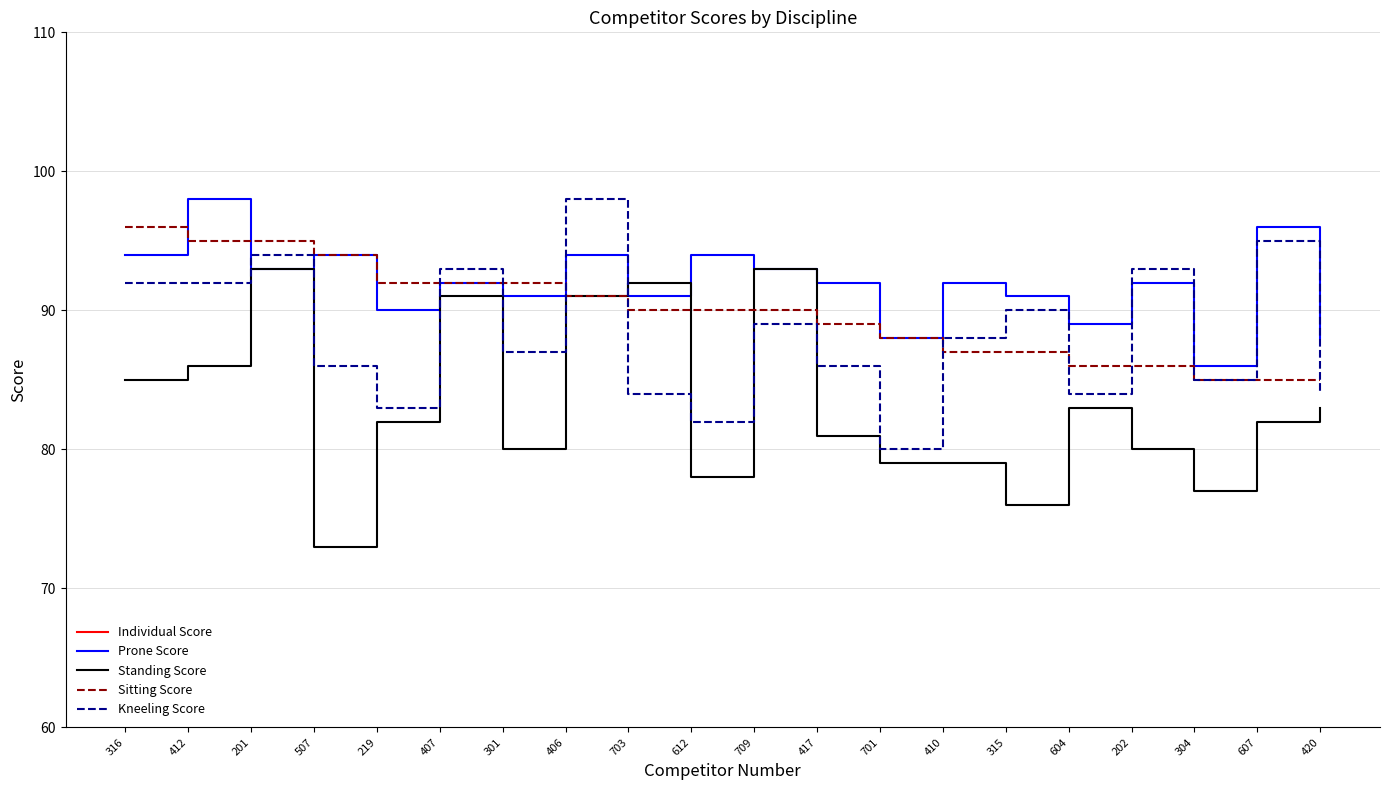

At 315, list the series in order from largest to smallest.

Individual Score, Prone Score, Kneeling Score, Sitting Score, Standing Score